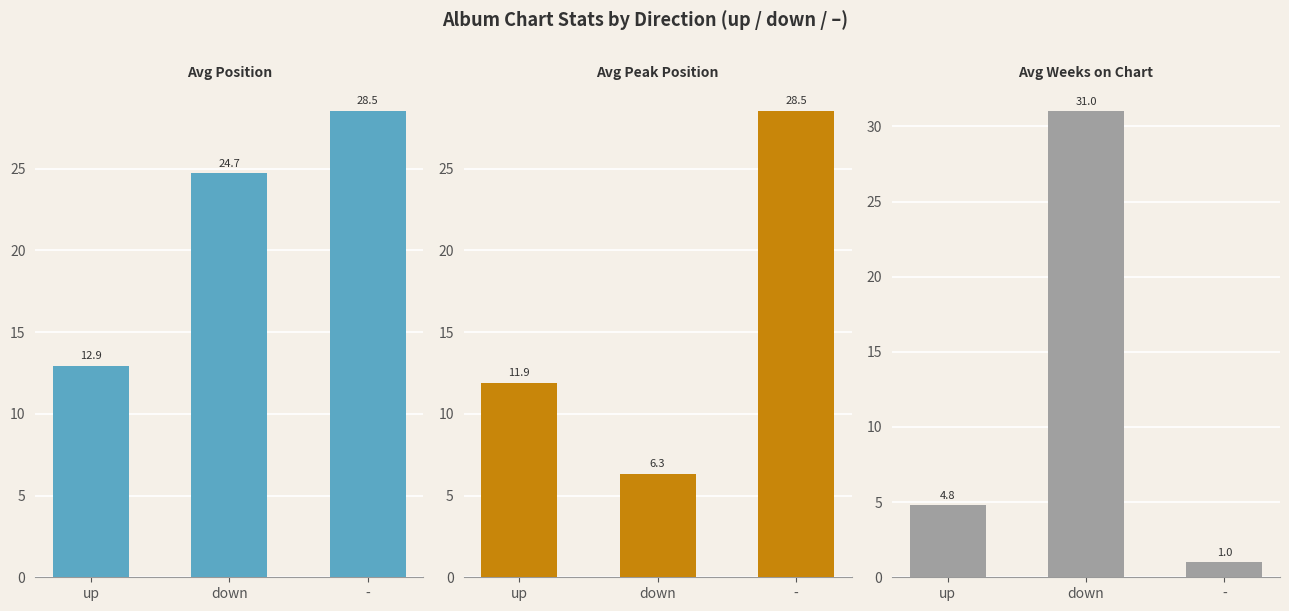

What is the difference between the highest and lowest values at -?

27.5